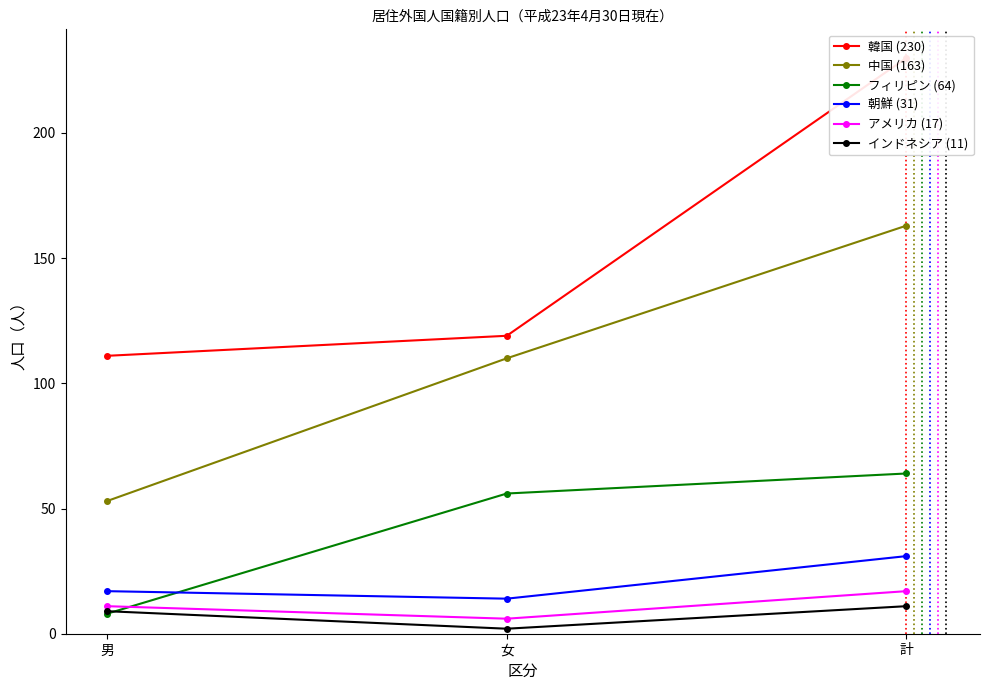

Does the chart have visible grid lines?

No